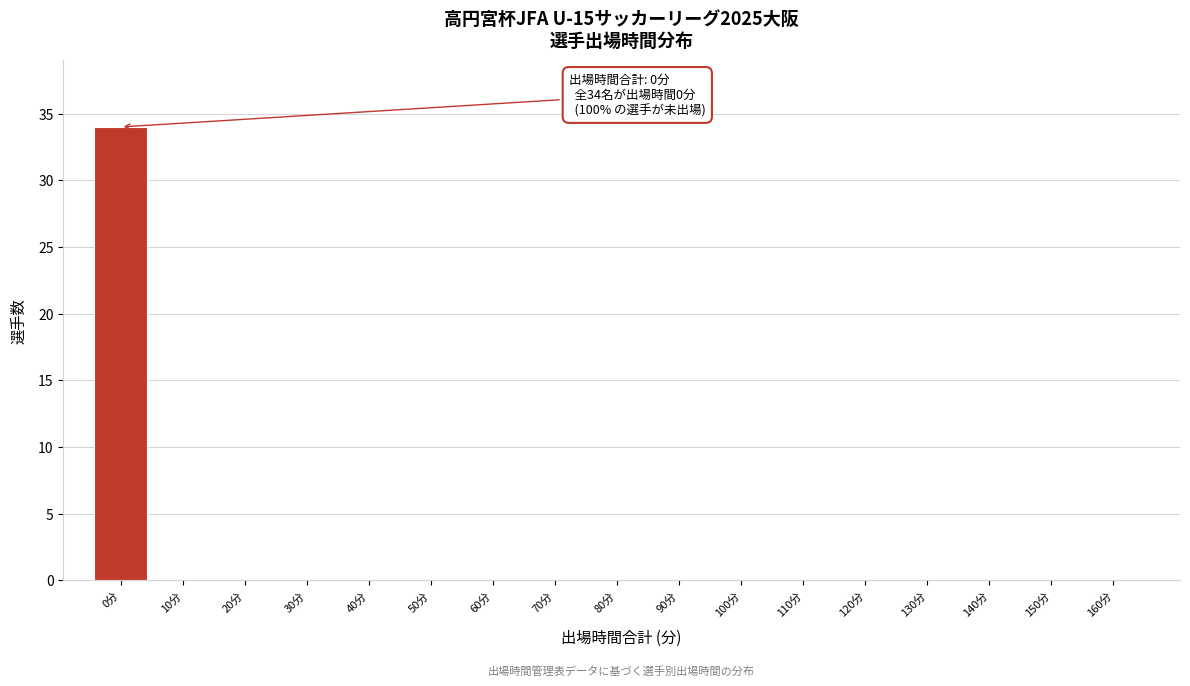

Reading left to right, extract all data points from this chart.

0分=34	10分=0	20分=0	30分=0	40分=0	50分=0	60分=0	70分=0	80分=0	90分=0	100分=0	110分=0	120分=0	130分=0	140分=0	150分=0	160分=0